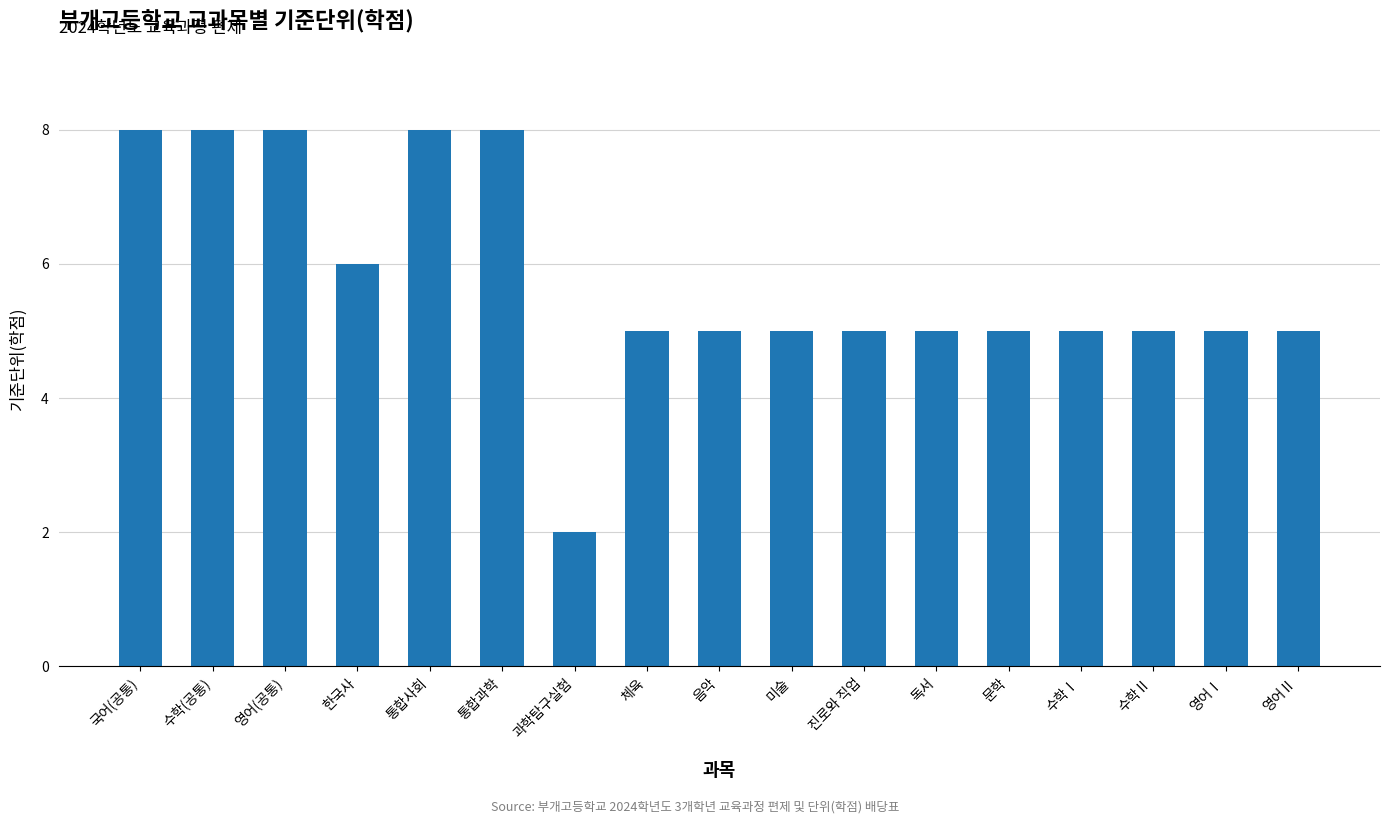

What is the sum of the values at 한국사 and 영어(공통)?

14